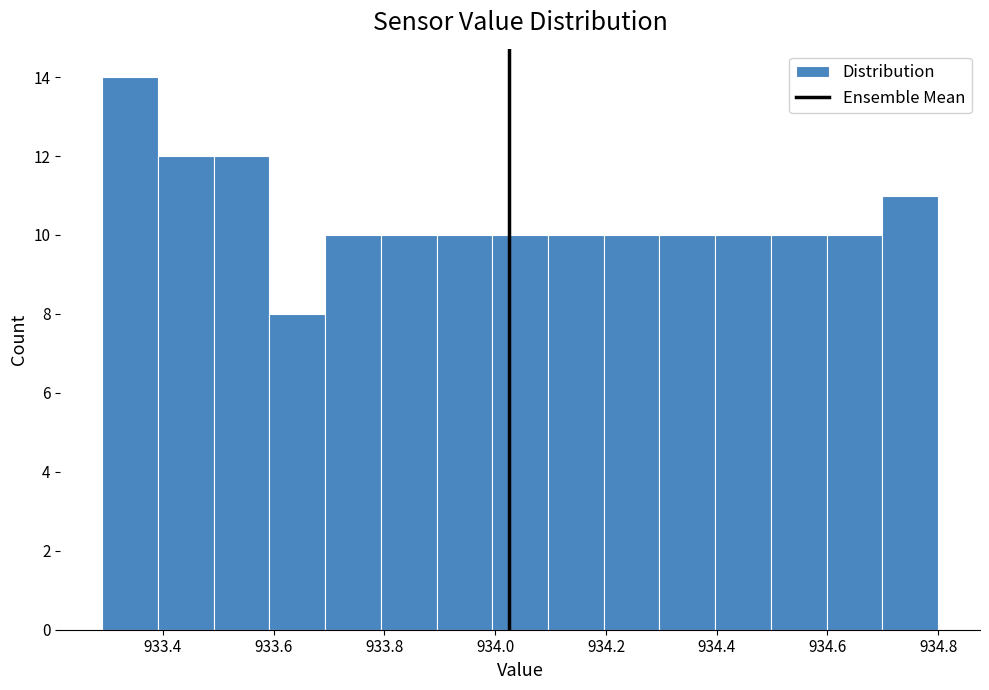

What is the height of the bar covering 933.4 to 933.5 on the x-axis? Neither the bar edges nor the heights are printed on the chart, so give them approximately, as read against the axes.

12